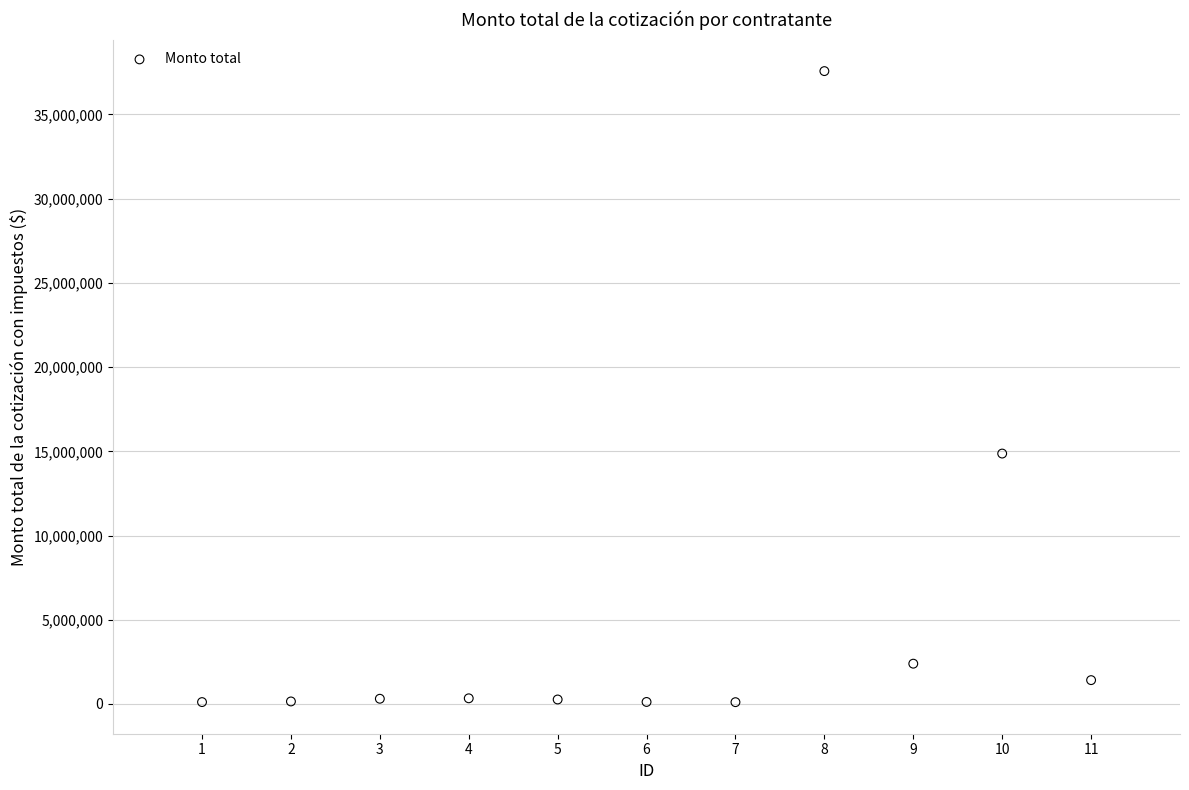

What is the range of Y values (max minus min)?

37472390.4